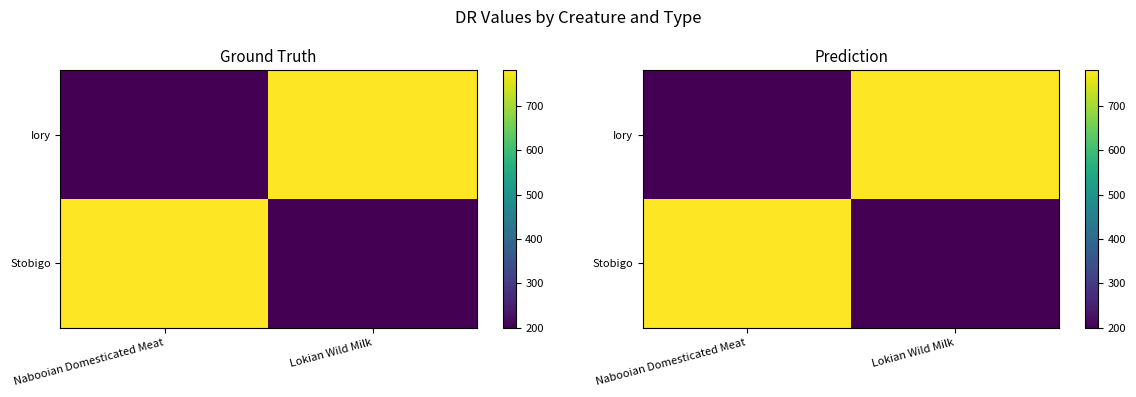

What is the minimum value for Iory?

200